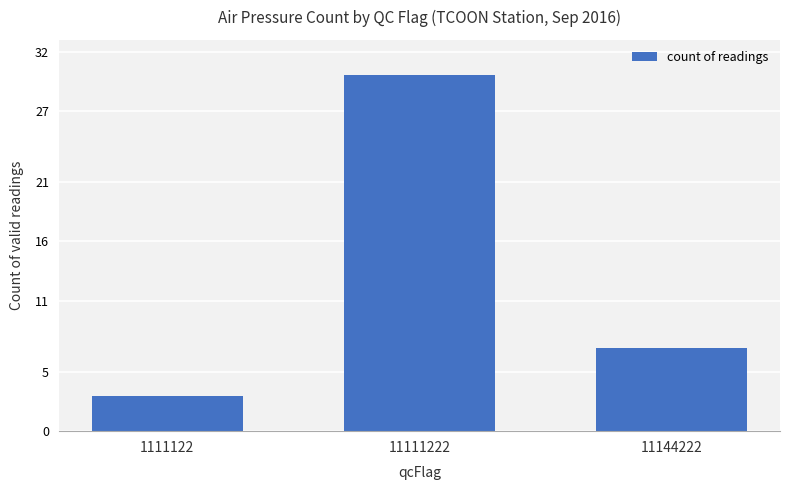

Approximately how many times larger is the value at 11111222 compared to 1111122?

10.0